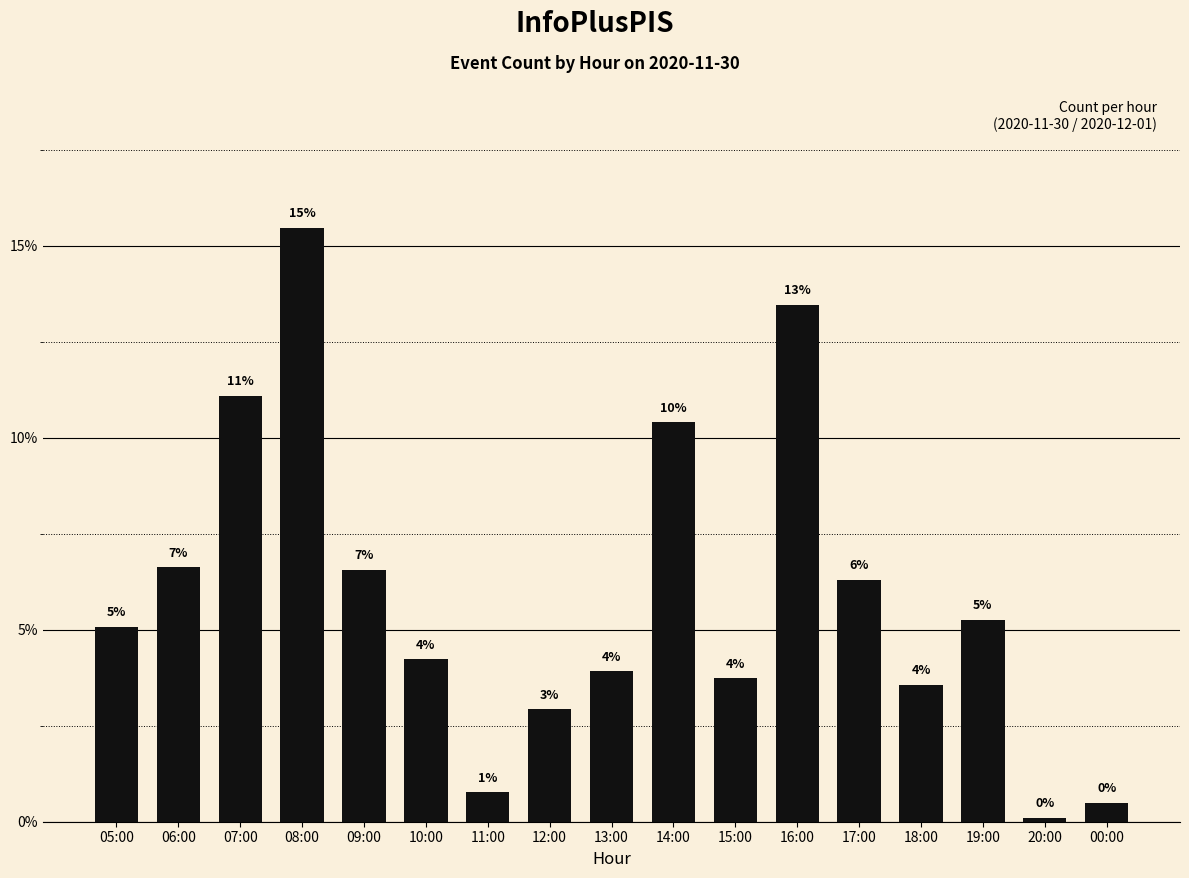

The chart shows a value of 0.1 at 07:00. True or false?

True